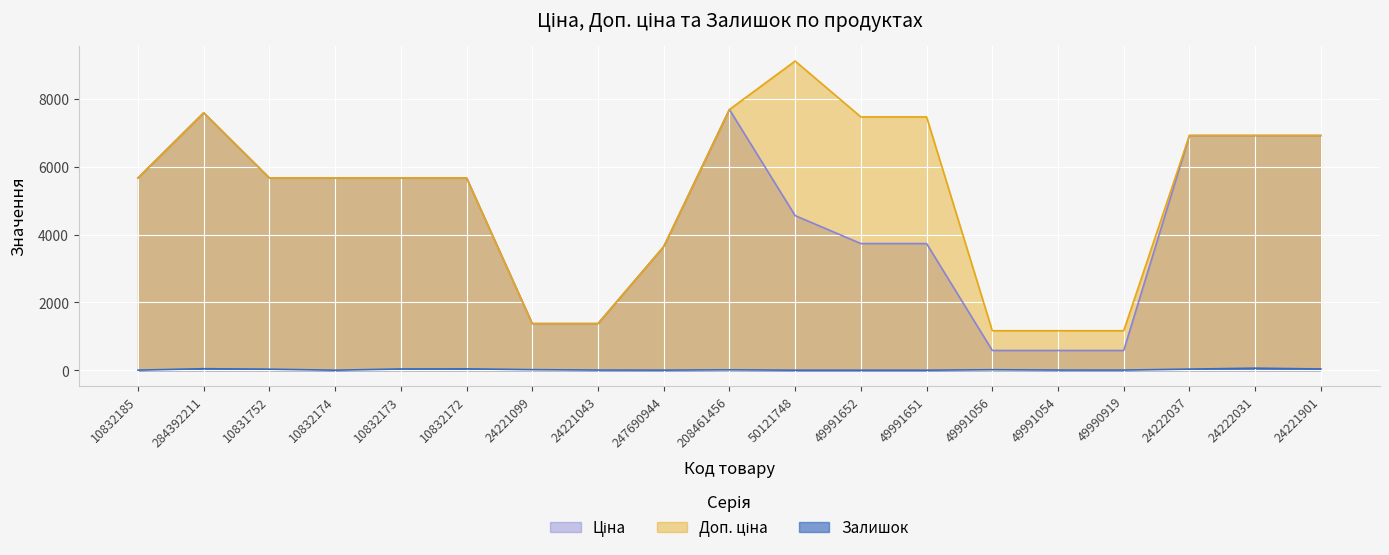

The value of Ціна at 24222031 is 9745.0. True or false?

False